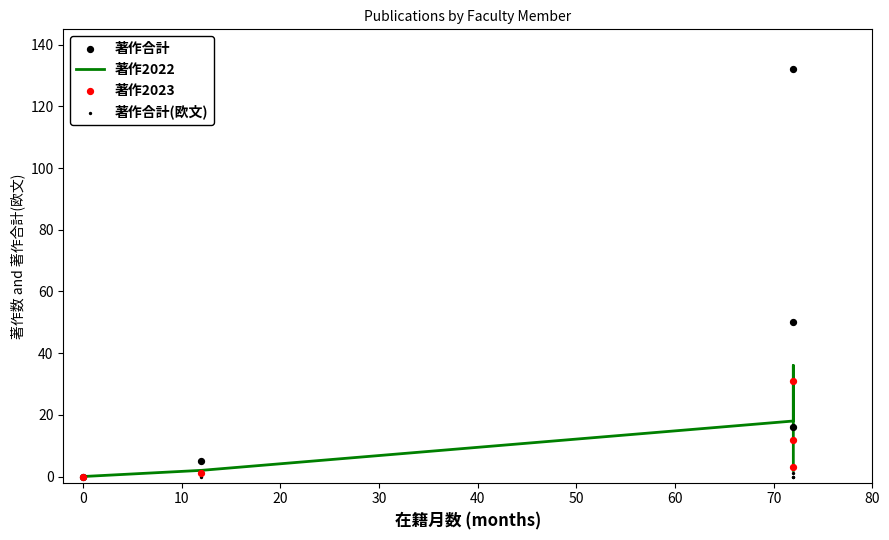

Which series has the largest total across all categories?

著作合計